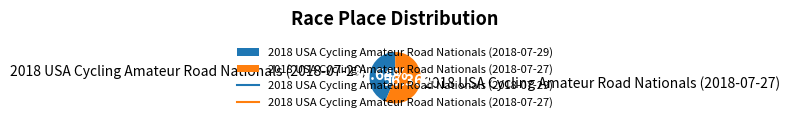

To the nearest percent, what is the average slice percentage?

50%